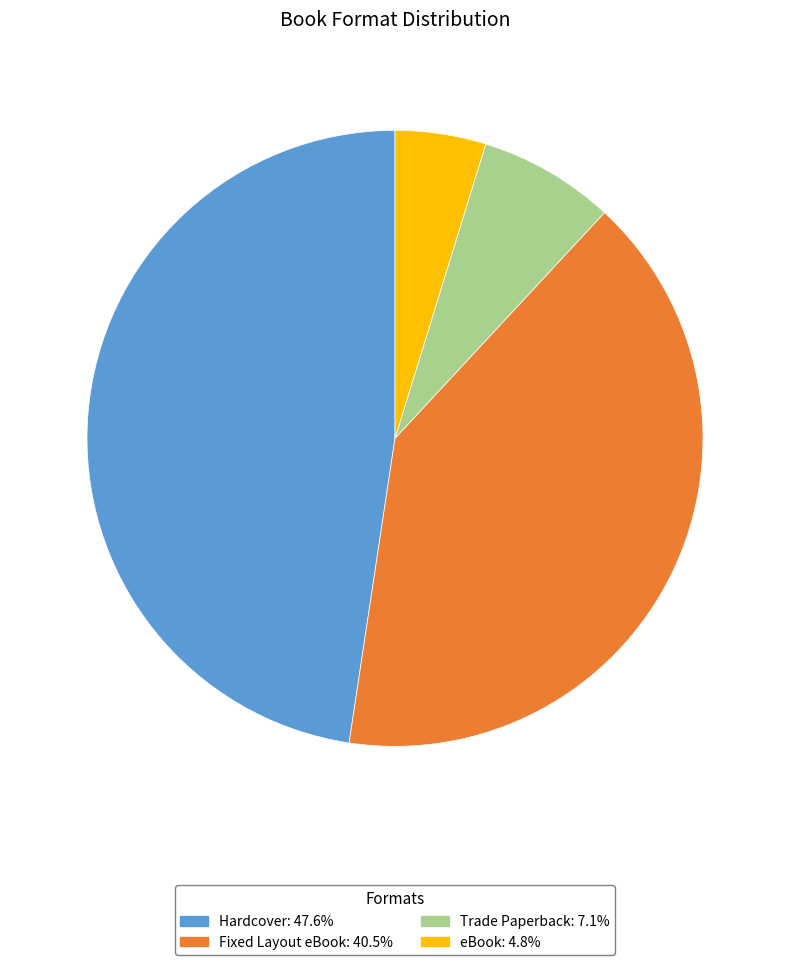

Does Hardcover account for over 50% of the chart?

No